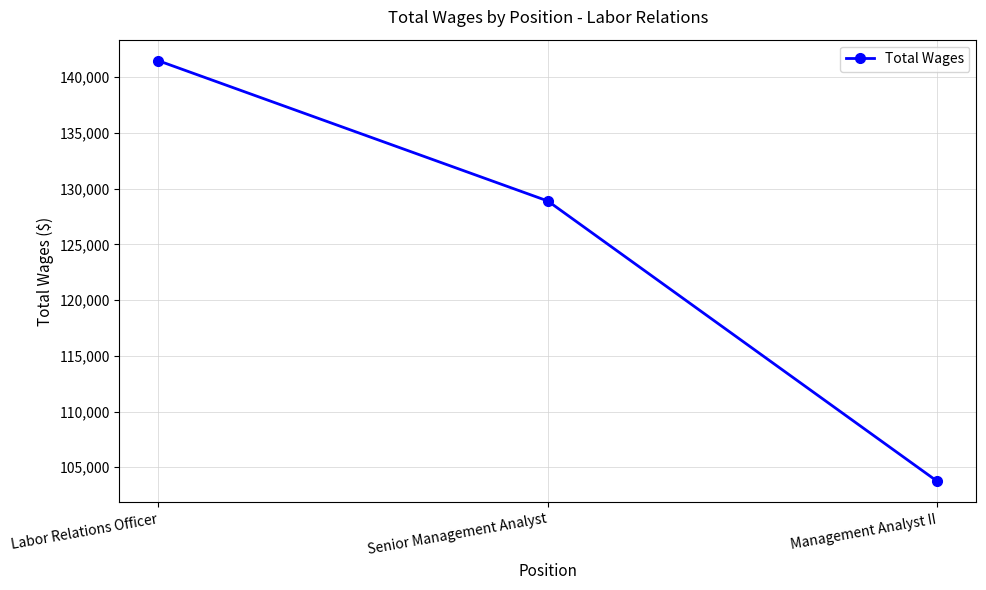

What is the sum of the values at Management Analyst II and Labor Relations Officer?

245217